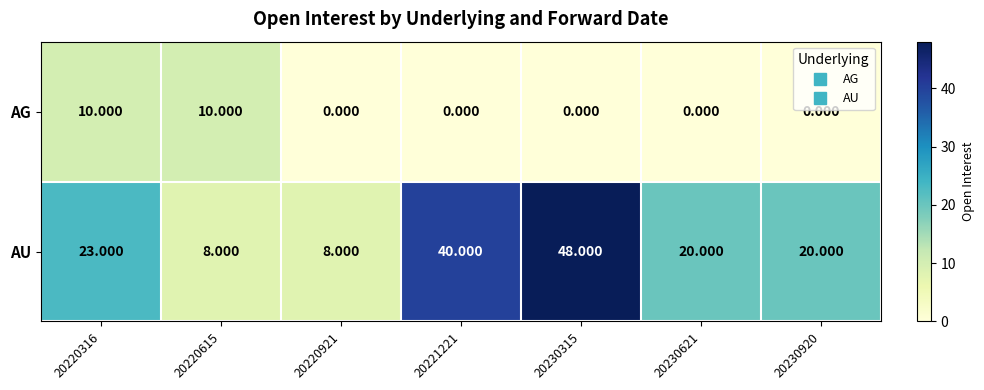

Which series has the widest spread of values?

AU